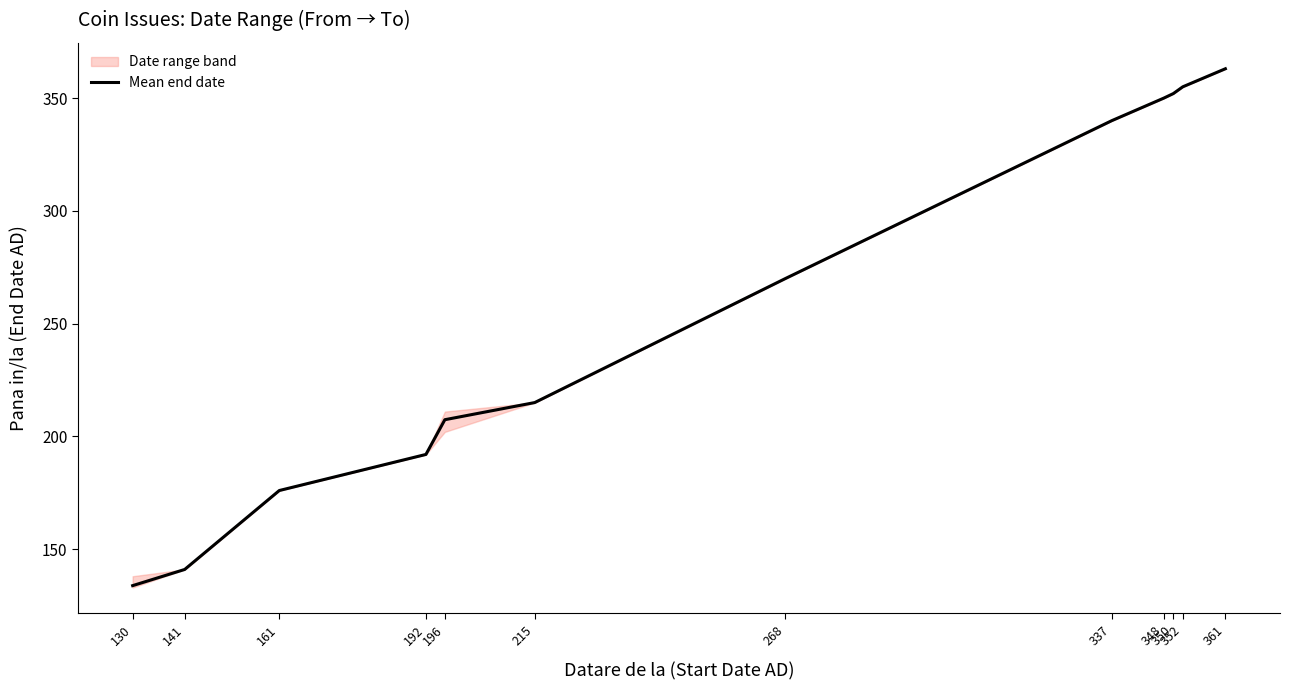

Reading left to right, list all the values displayed in this chart.

130=133.8	141=141.0	161=176.0	192=192.0	196=207.4	215=215.0	268=270.0	337=340.0	348=350.0	350=352.0	352=355.0	361=363.0